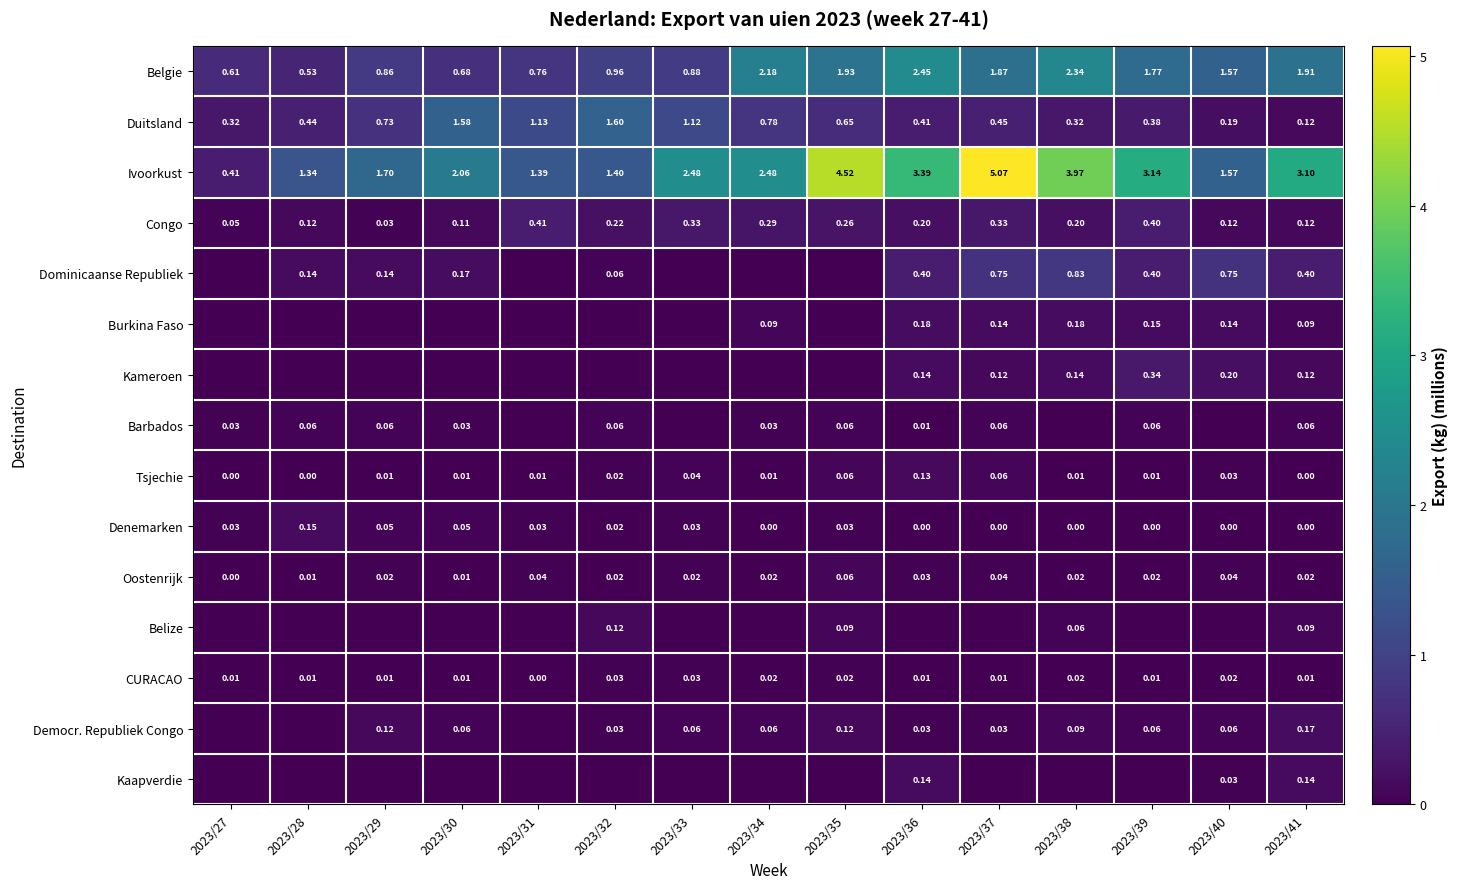

Is the value of Burkina Faso at 2023/40 greater than the value of Democr. Republiek Congo at 2023/36?

Yes